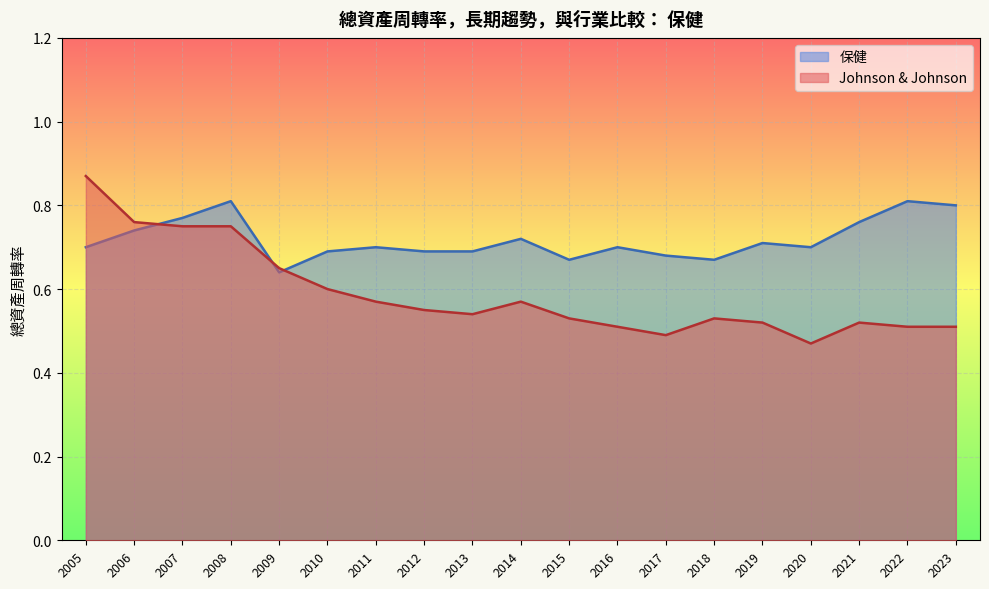

List the series in order of their peak value, highest first.

Johnson & Johnson, 保健